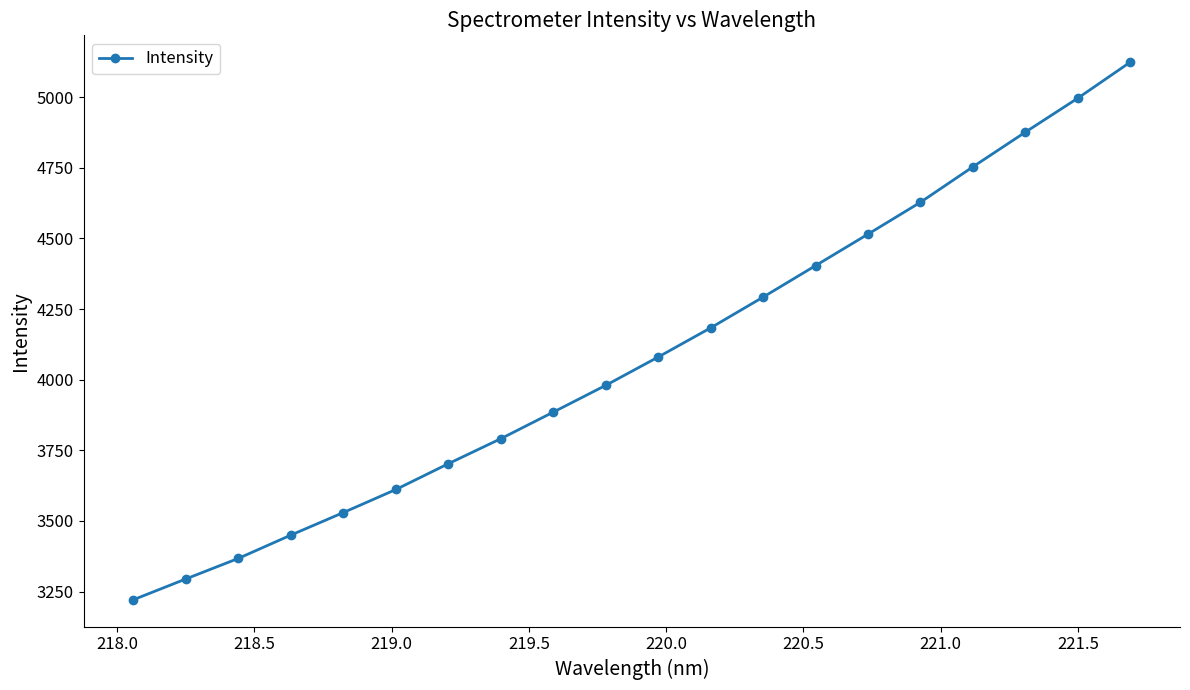

How many values exceed 4080?

10